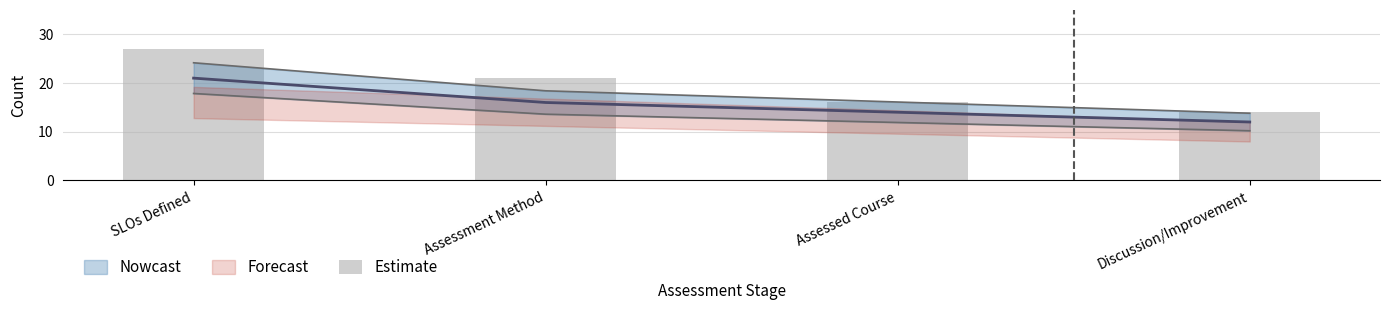

Is it true that the value at SLOs Defined is 15?

False